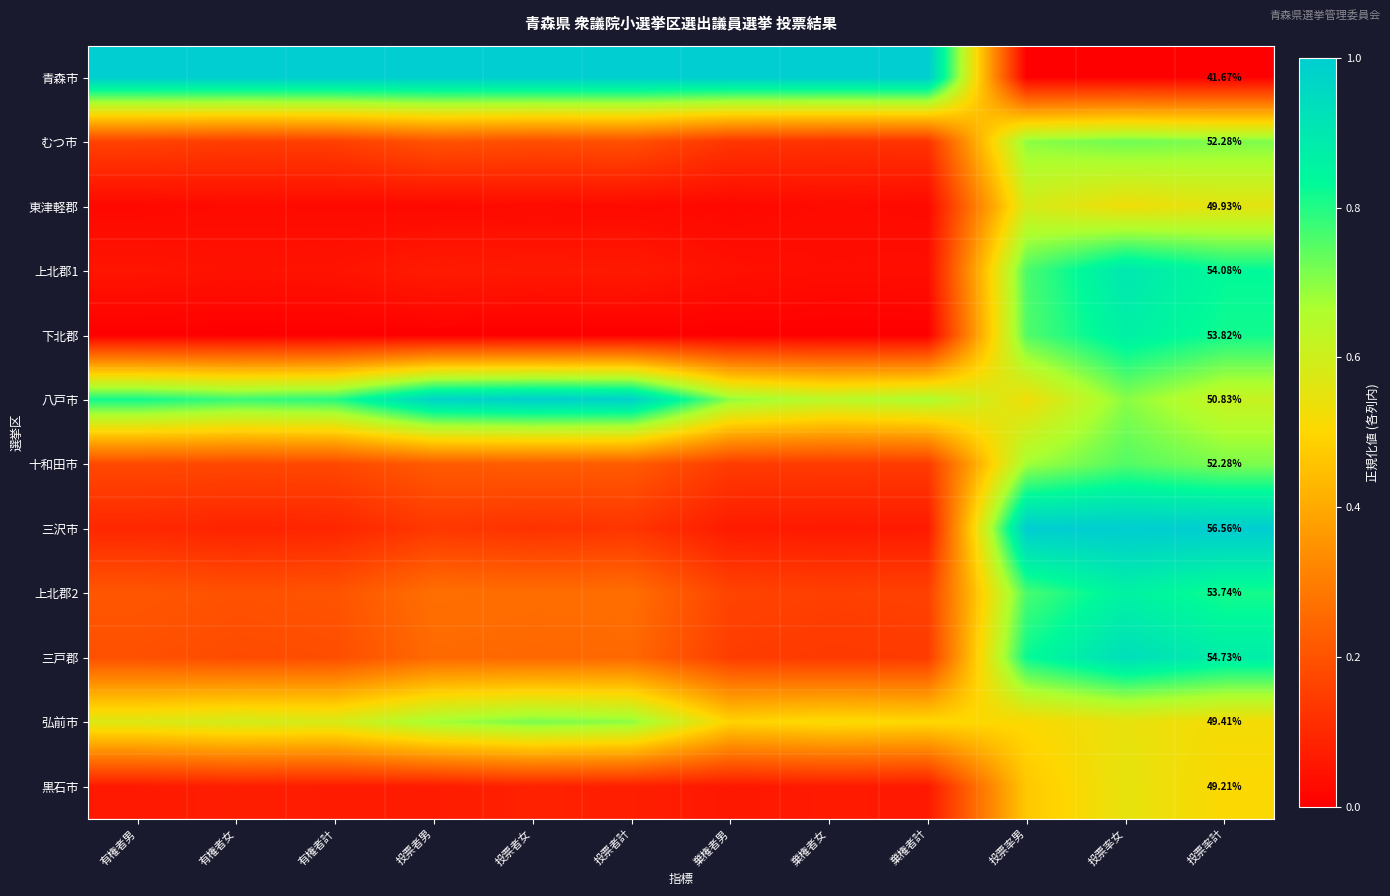

At 投票率計, list the series in order from smallest to largest.

青森市, 黒石市, 弘前市, 東津軽郡, 八戸市, むつ市, 十和田市, 上北郡2, 下北郡, 上北郡1, 三戸郡, 三沢市